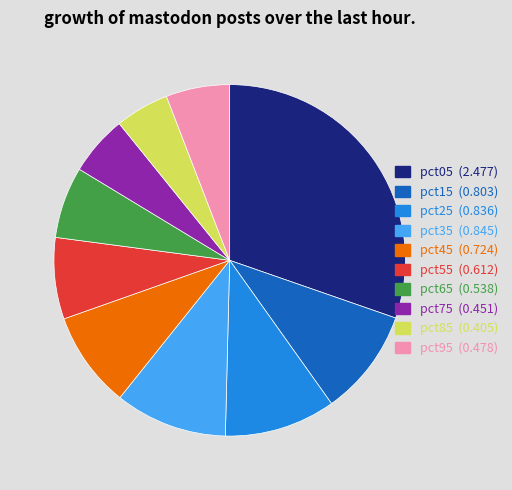

Combined, do pct45 and pct95 account for over 50%?

No